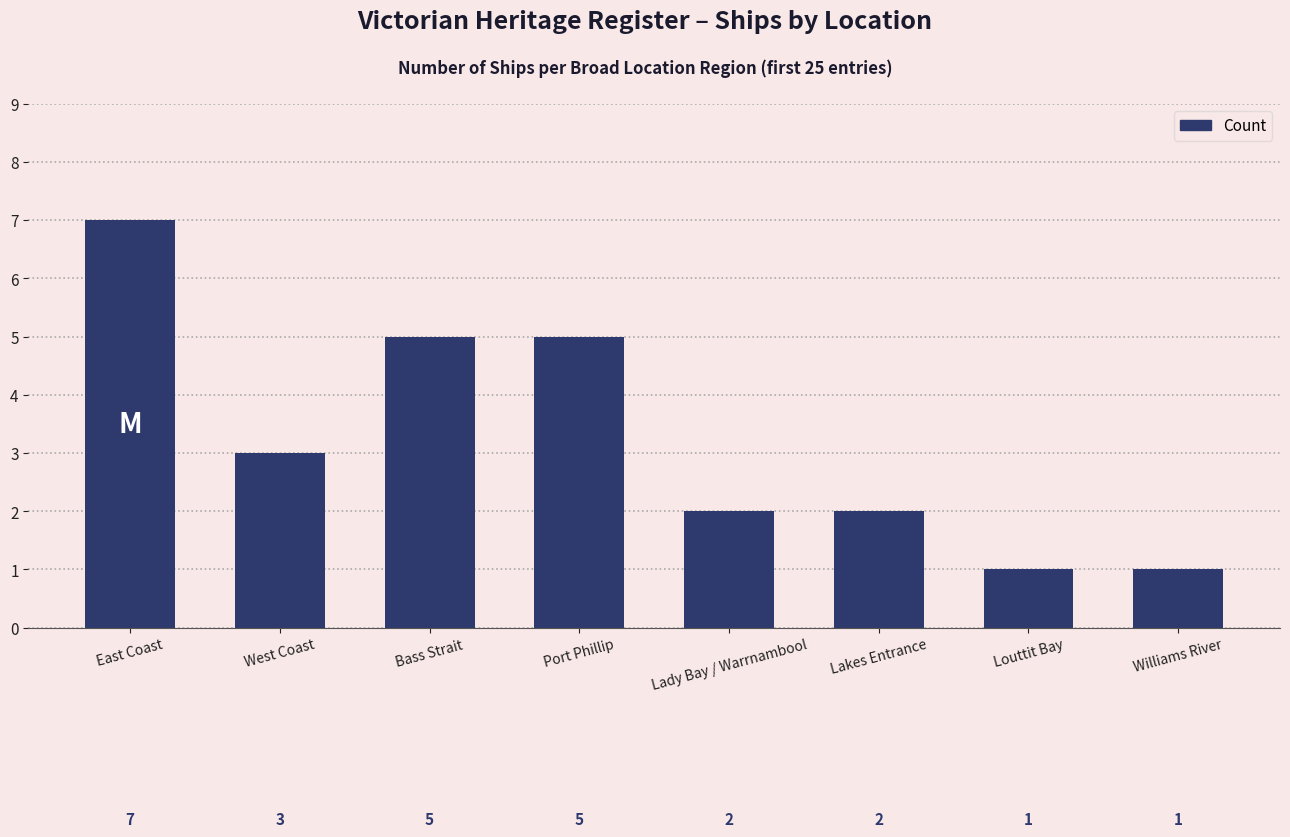

What is the value of the 6th bar from the left?

2